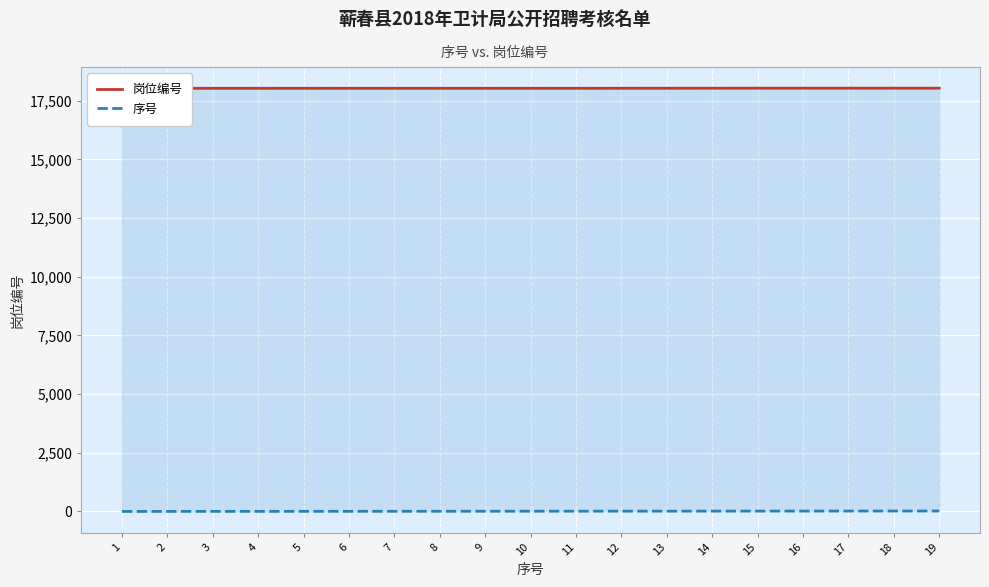

How many values in the 岗位编号 series are below 18030?

4